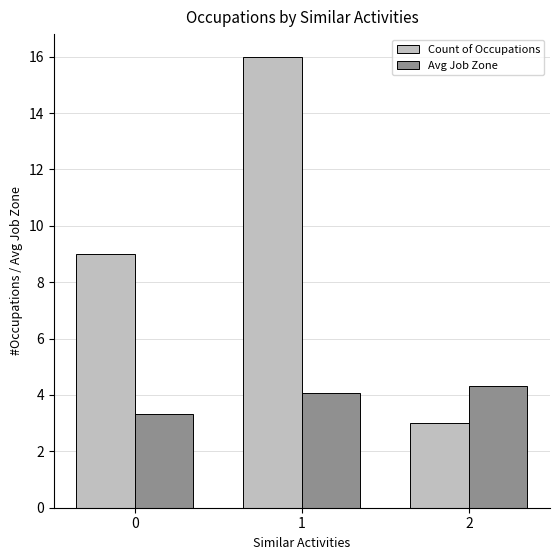

What is the difference between the highest and lowest values at 0?

5.7